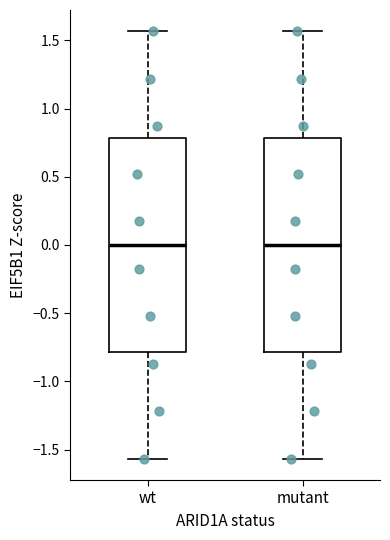

Where is the upper edge of the box for mutant on the y-axis? The values are not printed on the chart, so give them approximately, as read against the axis.

0.80